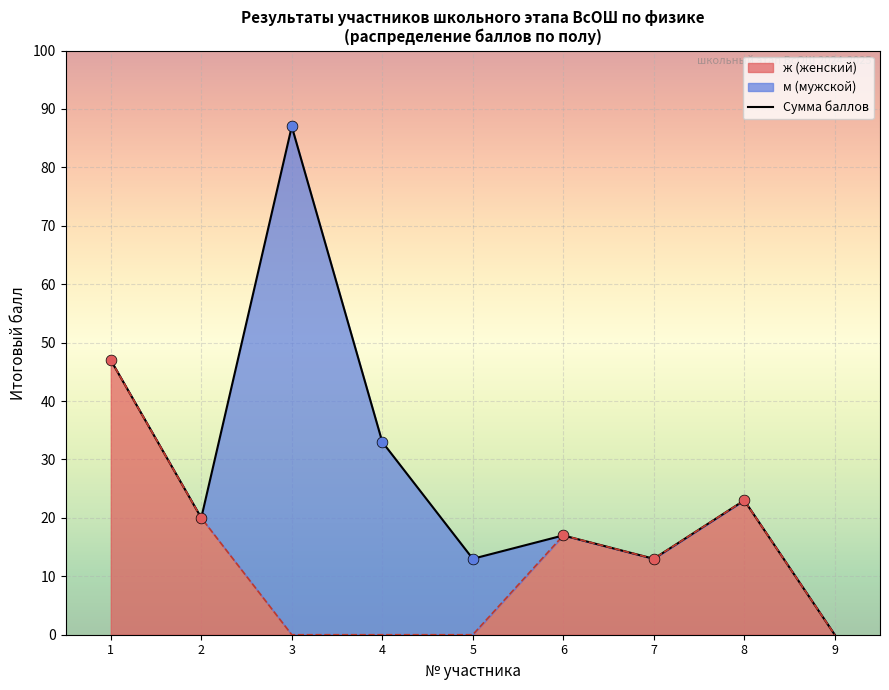

What is the ratio of the value at 6 to the value at 3?

0.2